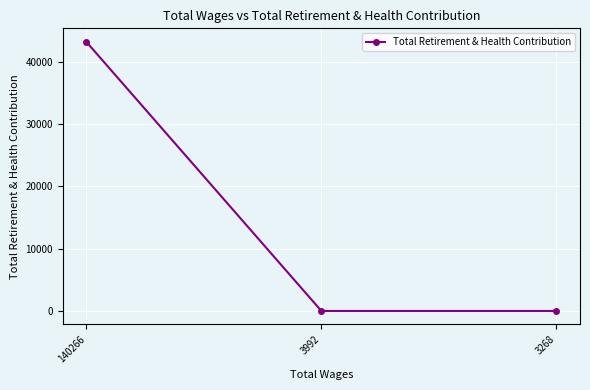

Is it true that the value at 140266 is 43243?

True